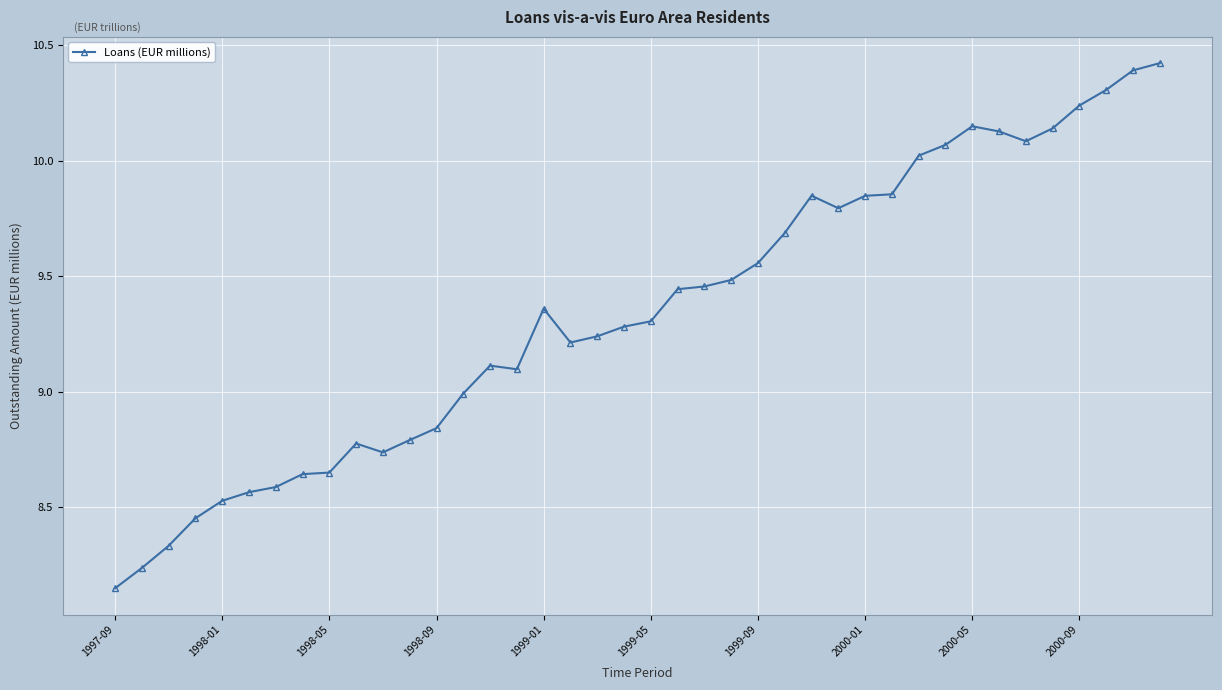

What is the difference between the maximum and minimum values?

2.3